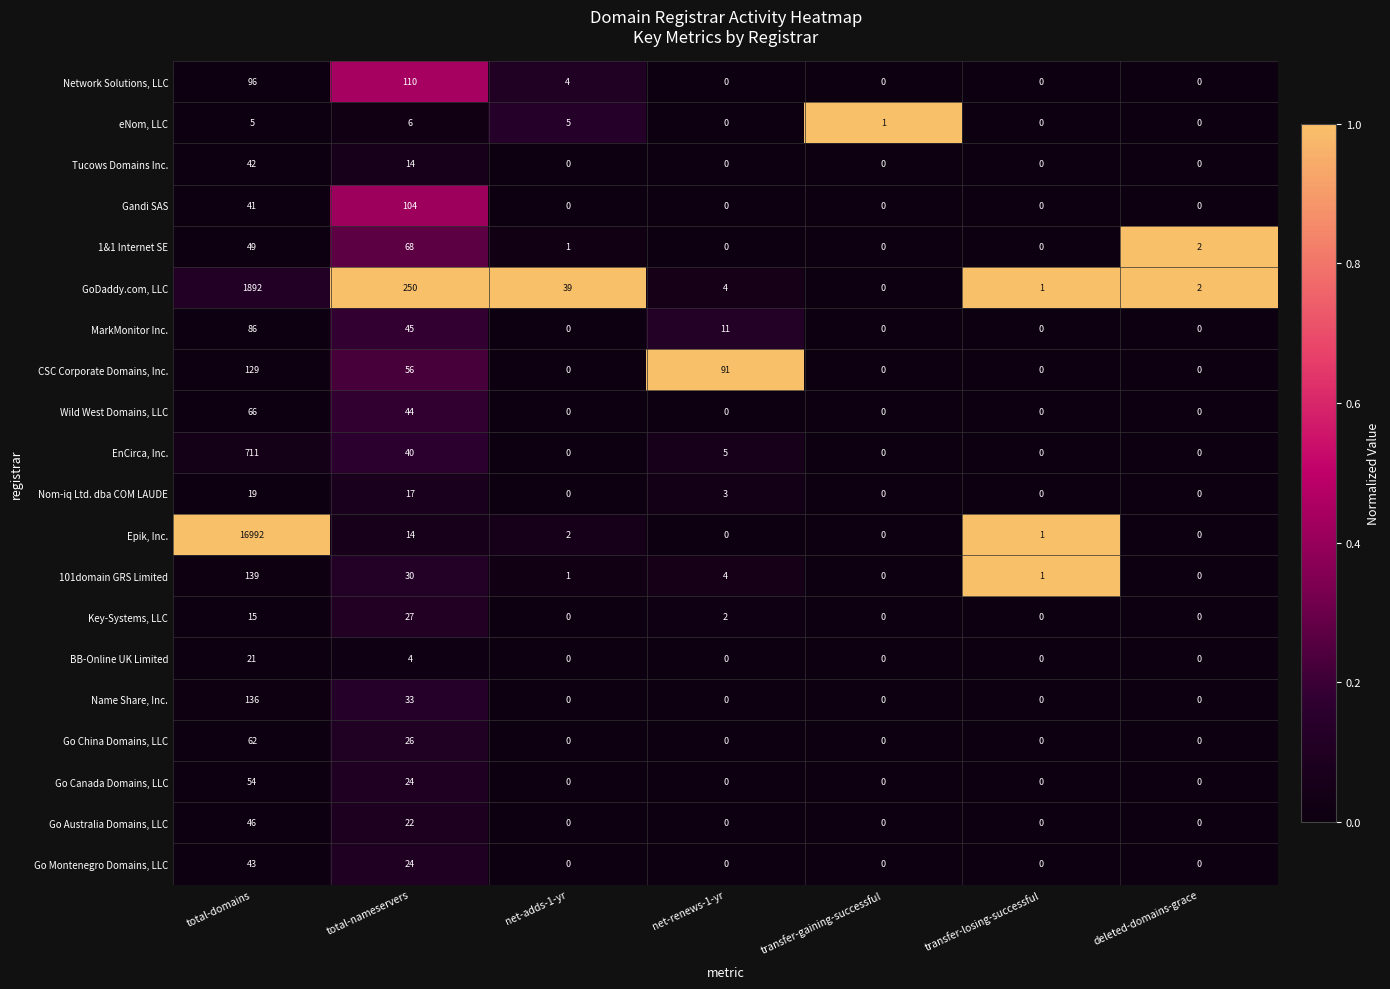

List the series in order of their peak value, lowest first.

eNom, LLC, Nom-iq Ltd. dba COM LAUDE, BB-Online UK Limited, Key-Systems, LLC, Tucows Domains Inc., Go Montenegro Domains, LLC, Go Australia Domains, LLC, Go Canada Domains, LLC, Go China Domains, LLC, Wild West Domains, LLC, 1&1 Internet SE, MarkMonitor Inc., Gandi SAS, Network Solutions, LLC, CSC Corporate Domains, Inc., Name Share, Inc., 101domain GRS Limited, EnCirca, Inc., GoDaddy.com, LLC, Epik, Inc.